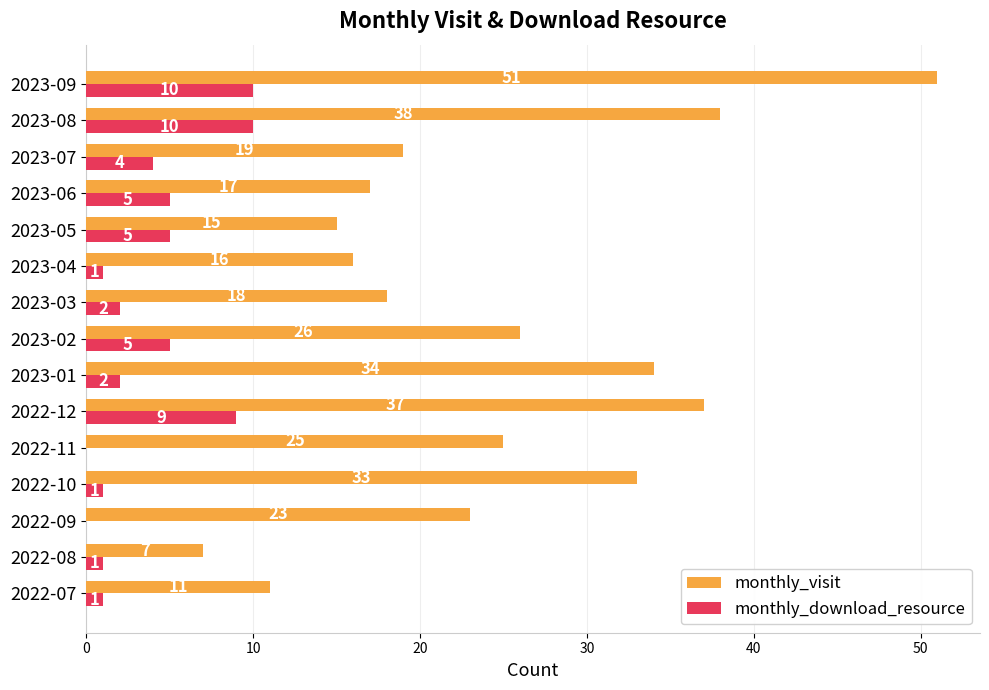

How many values in monthly_download_resource are above zero?

13